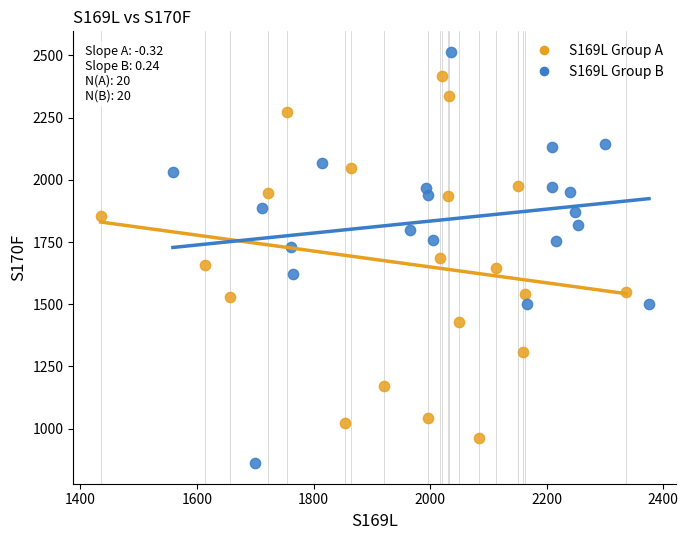

Which series reaches the minimum Y coordinate?

S169L Group B